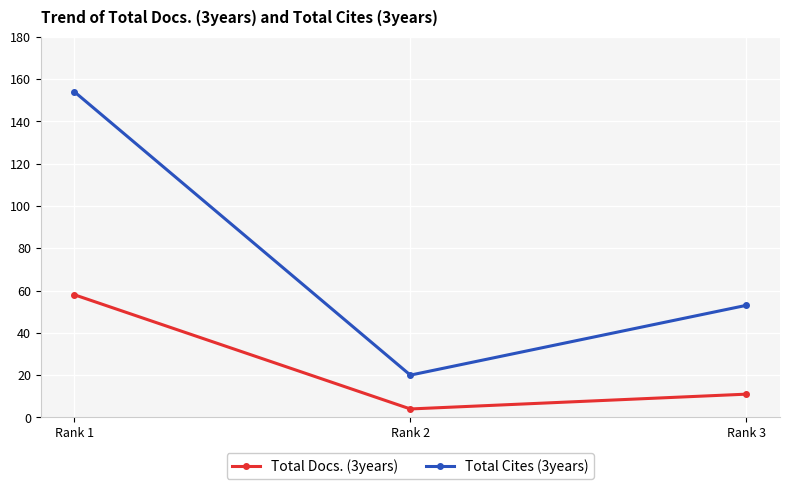

Reading right to left, list all the values displayed in this chart.

Total Docs. (3years): Rank 3=11	Rank 2=4	Rank 1=58
Total Cites (3years): Rank 3=53	Rank 2=20	Rank 1=154